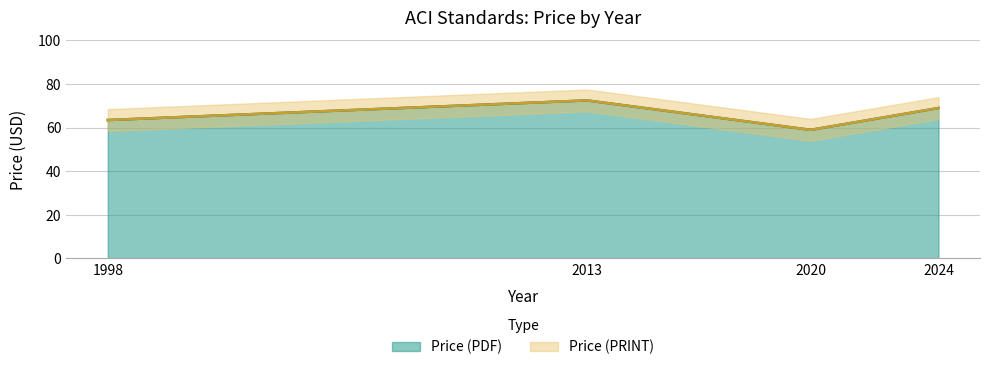

How many data points in Price (PDF) are above 69?

1